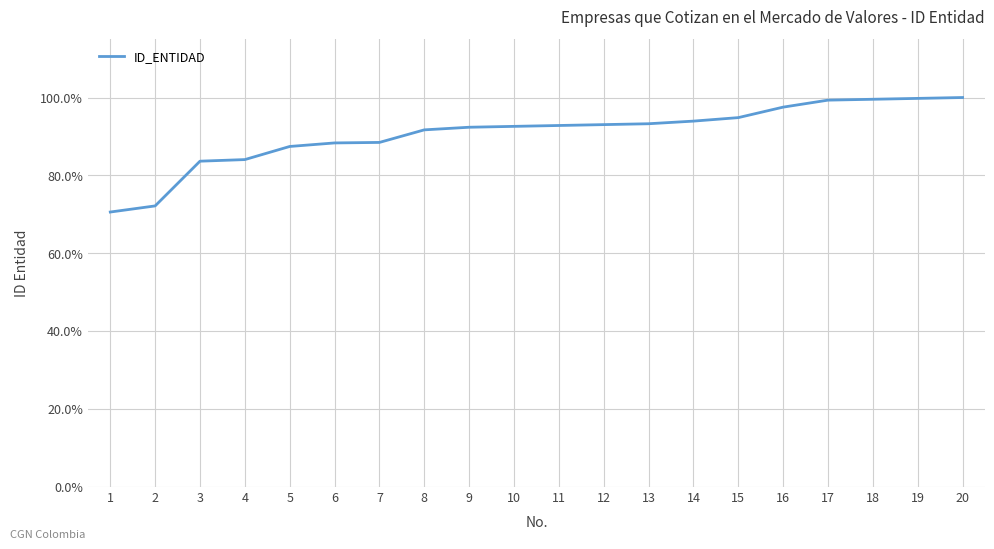

What is the maximum value shown in the chart?

100.0